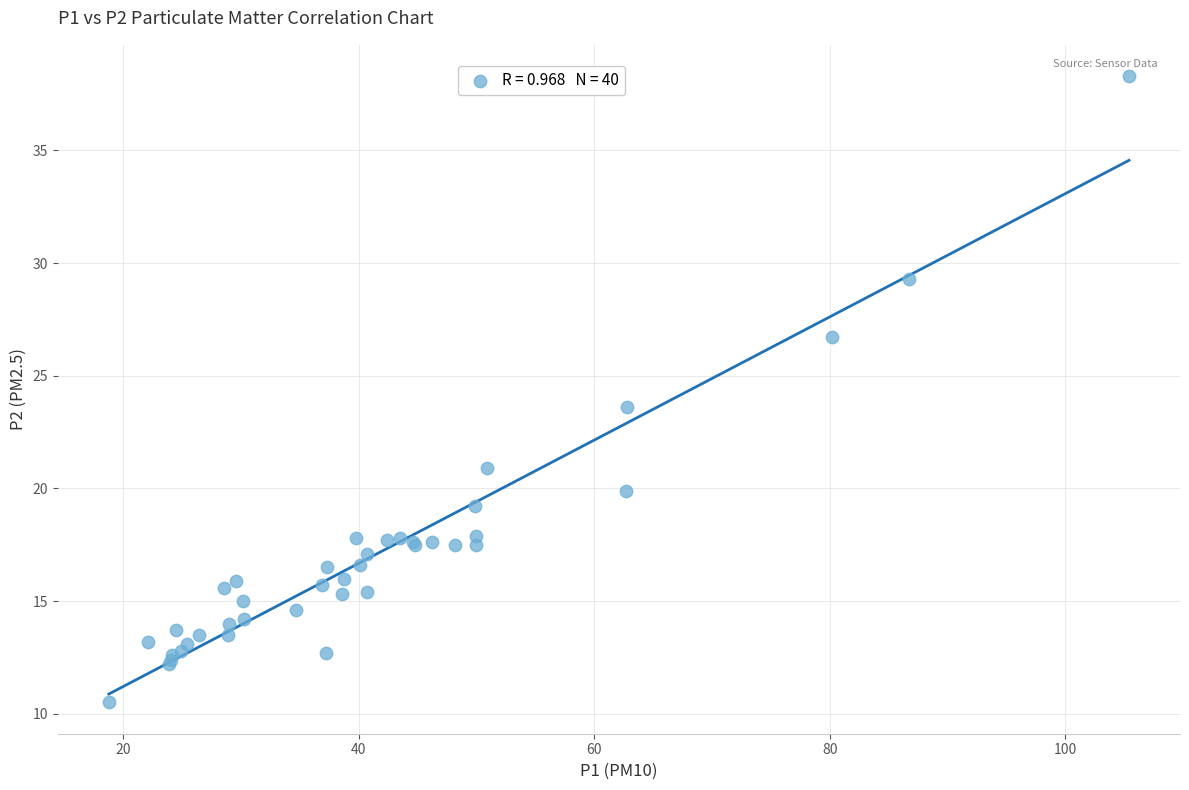

What Y value in the scatter plot is closest to 24?

23.6